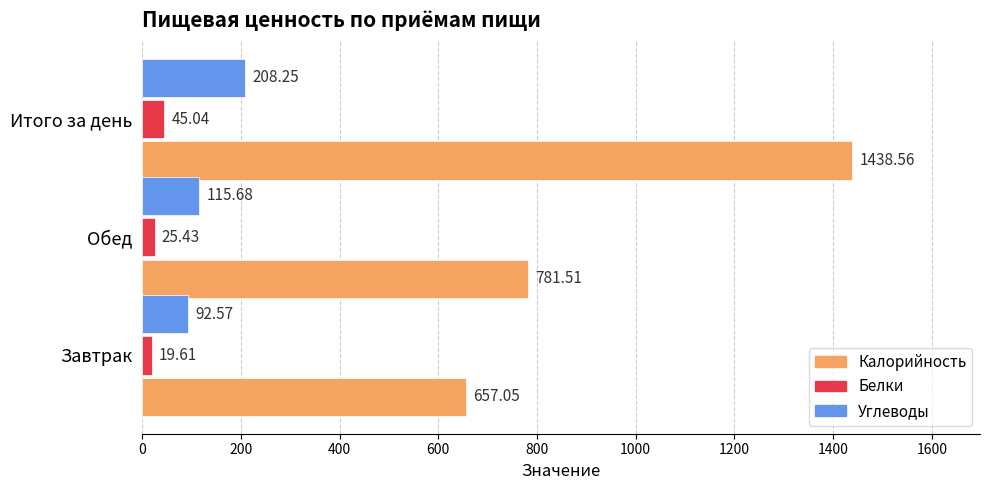

What is the difference between the second highest and minimum values in the Углеводы series?

23.1